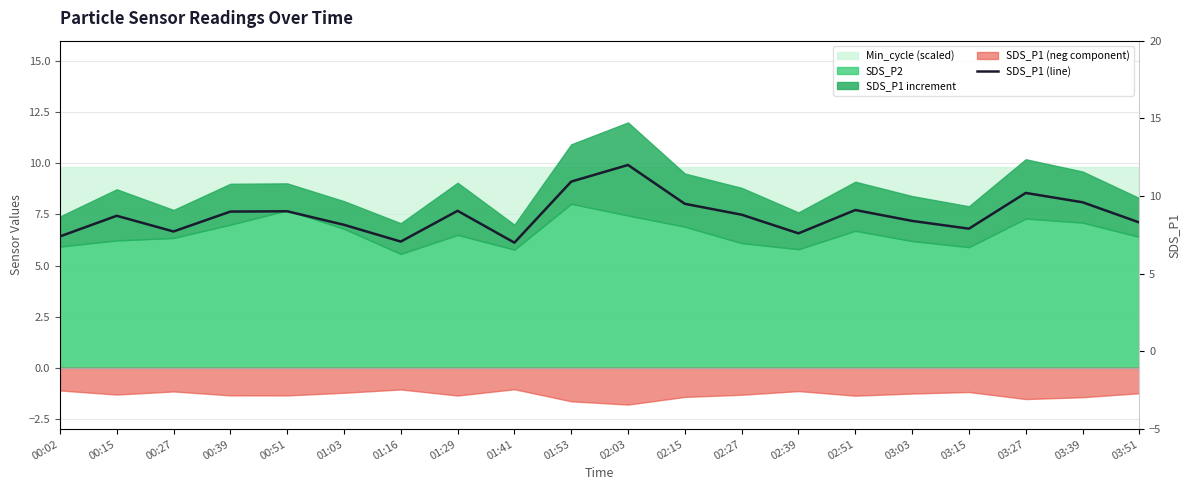

What is the minimum value shown in the chart?

7.0